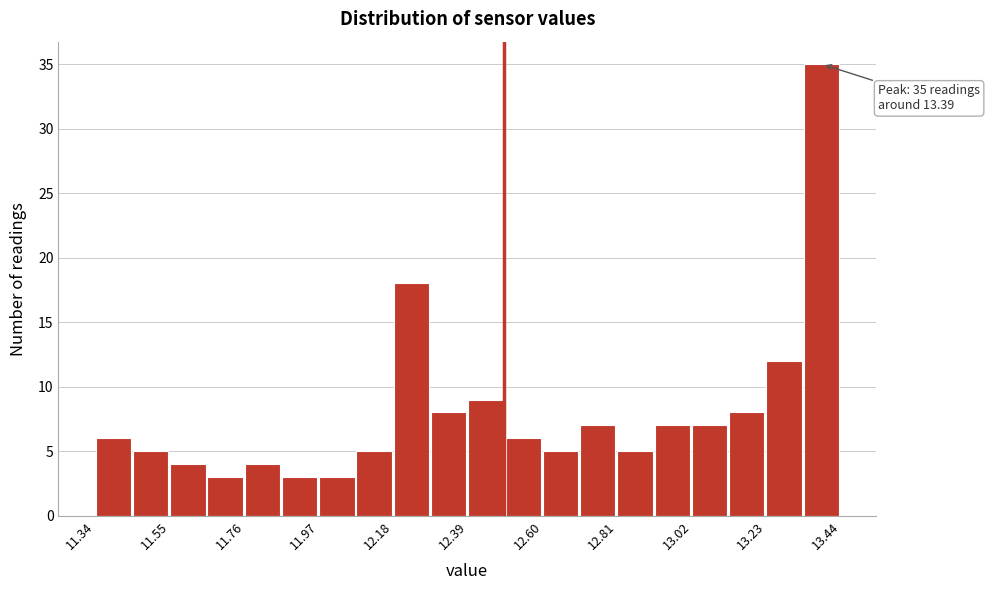

Read against the x-axis, roughly where is the centre of the tallest bar?

13.40